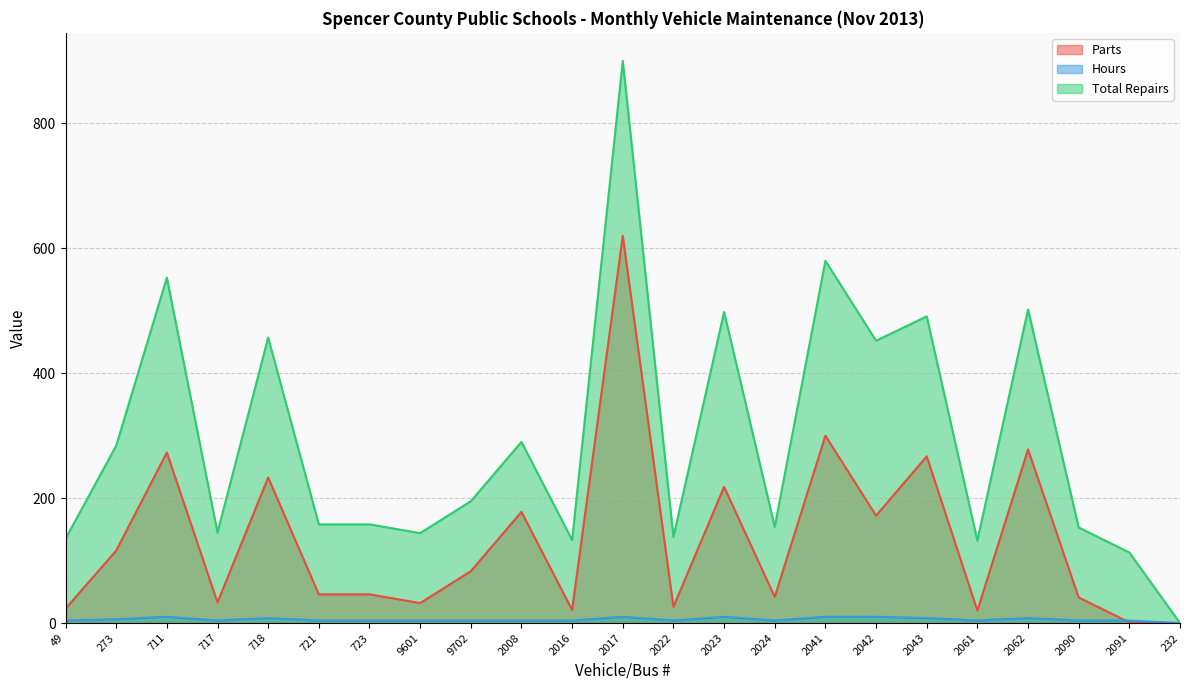

Which category has the highest value across all series?

2017